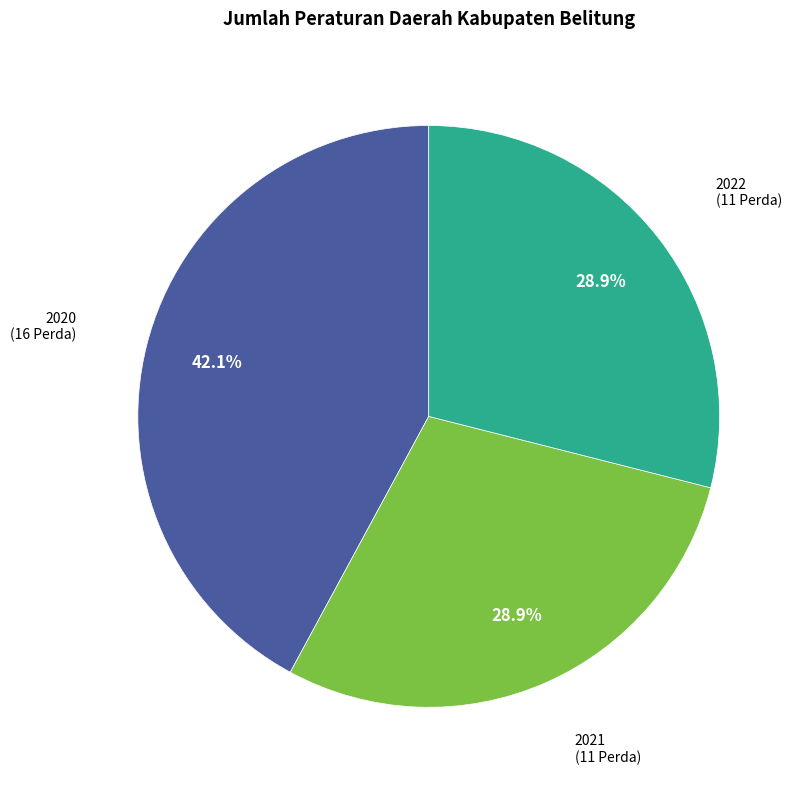

Does any single category account for the majority?

No